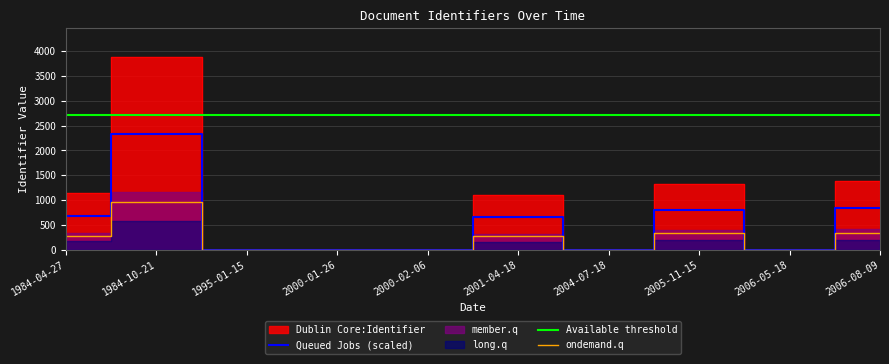

How many values in the Queued Jobs (scaled) series exceed 661?

5